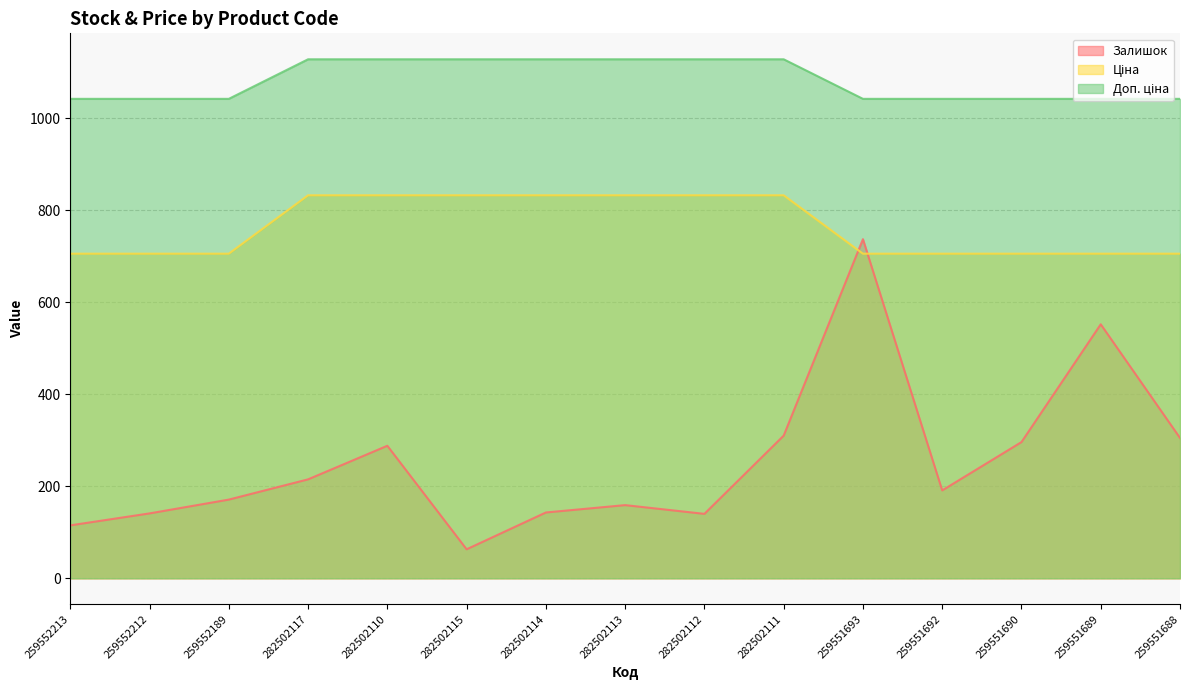

True or false: Ціна and Доп. ціна intersect in this chart.

False